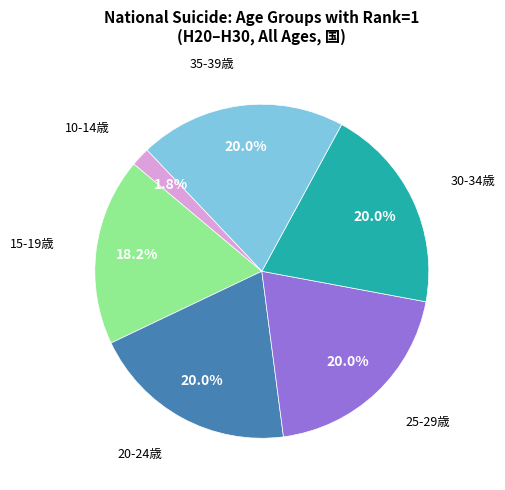

Is there a majority slice in this chart?

No